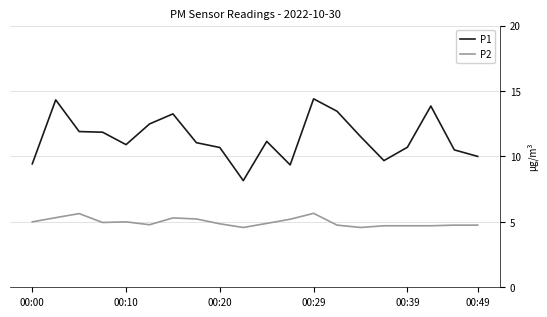

Which series has the largest range (max minus min)?

P1